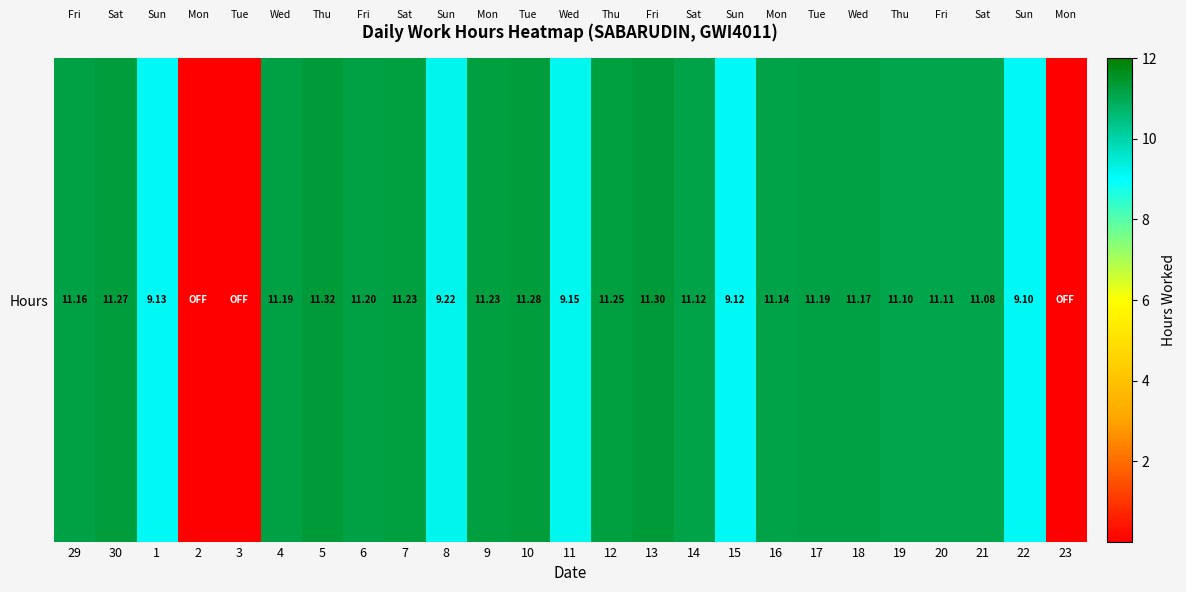

The chart shows a value of 11.2 at 4. True or false?

True